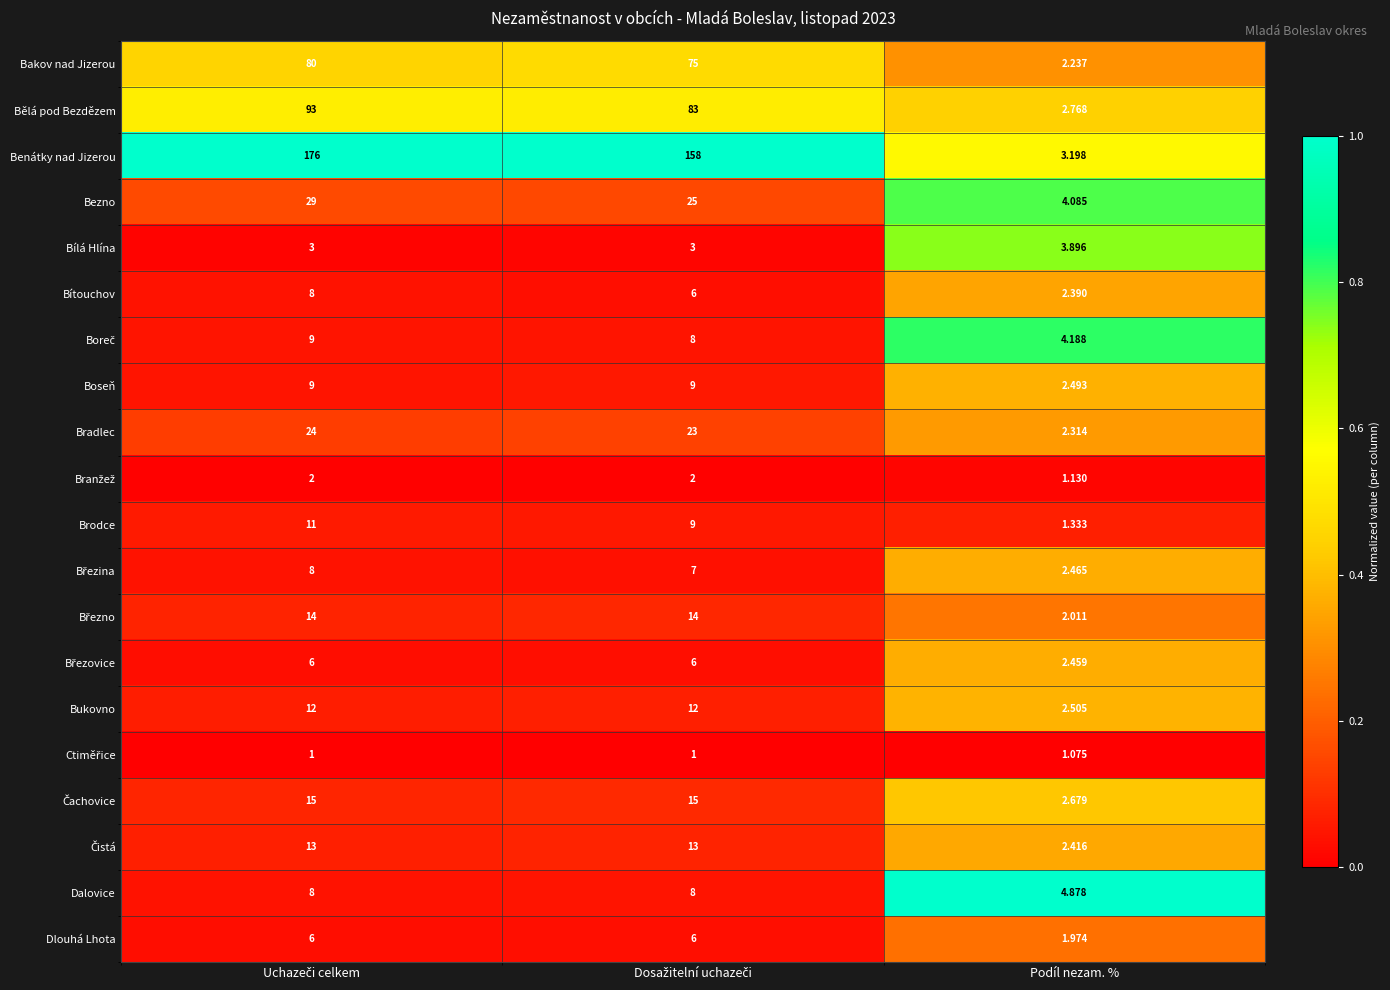

Which series has the largest range (max minus min)?

Benátky nad Jizerou